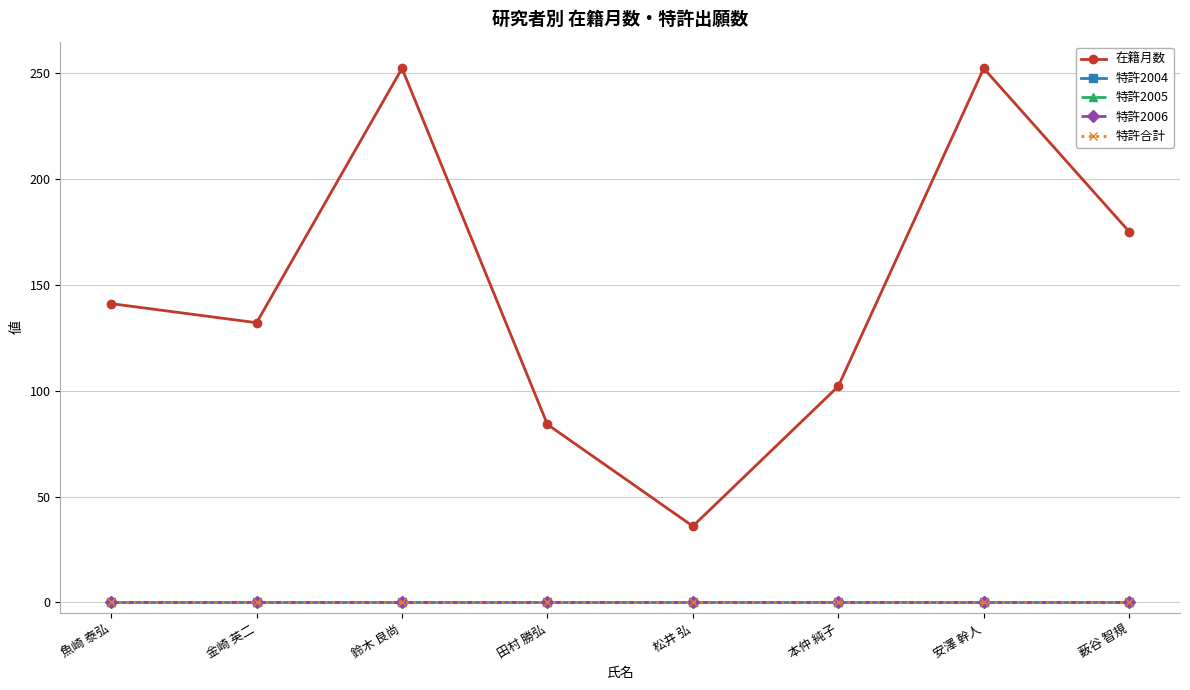

Reading left to right, list all the values displayed in this chart.

在籍月数: 141	132	252	84	36	102	252	175
特許2004: 0	0	0	0	0	0	0	0
特許2005: 0	0	0	0	0	0	0	0
特許2006: 0	0	0	0	0	0	0	0
特許合計: 0	0	0	0	0	0	0	0